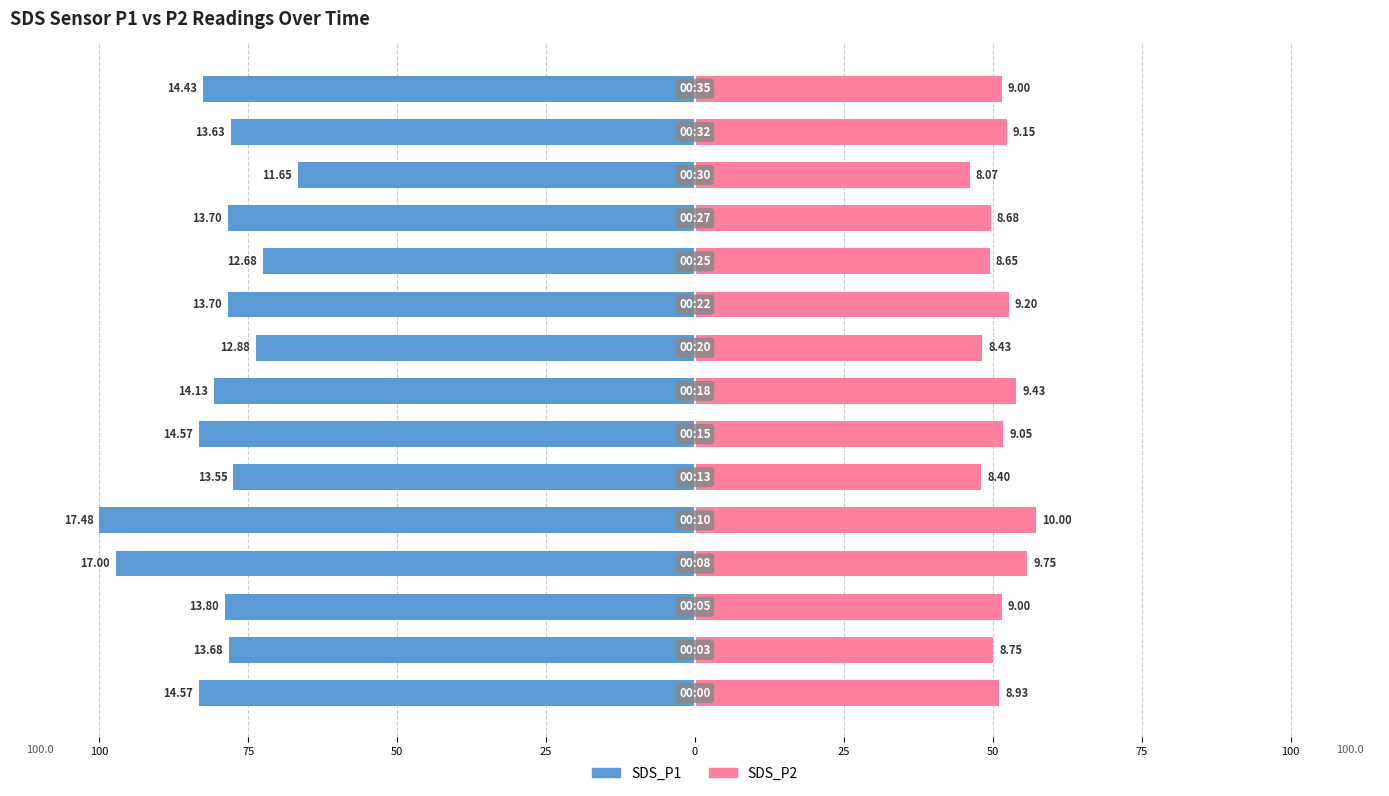

How many data points in SDS_P1 are less than -78?

10